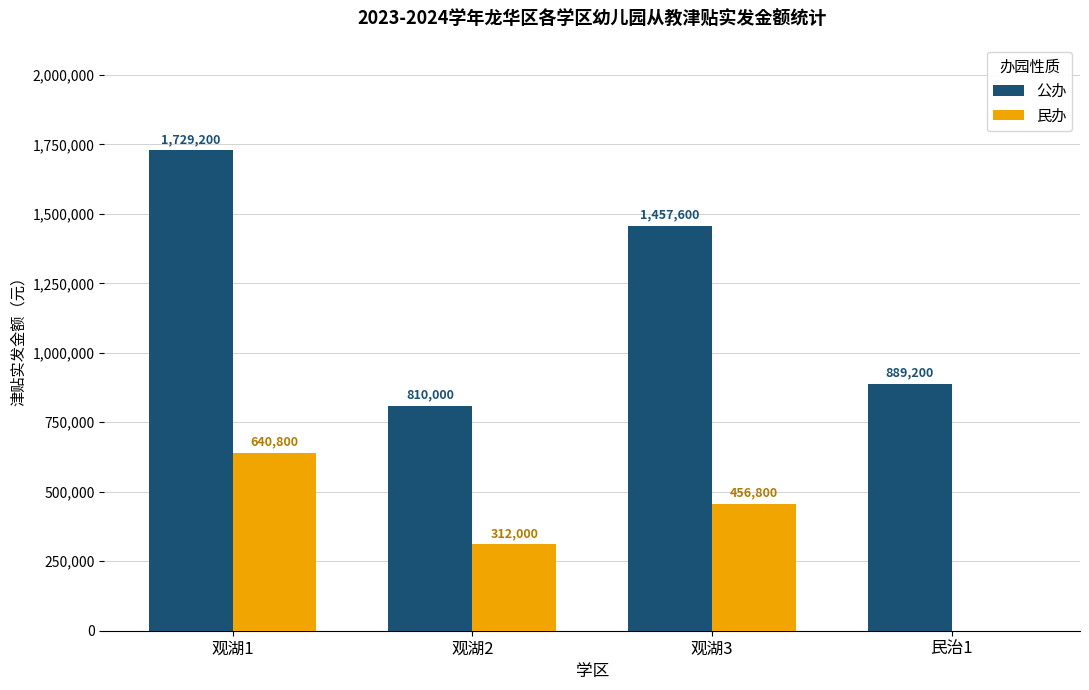

Is it true that 民办 equals 312000 at 观湖2?

True